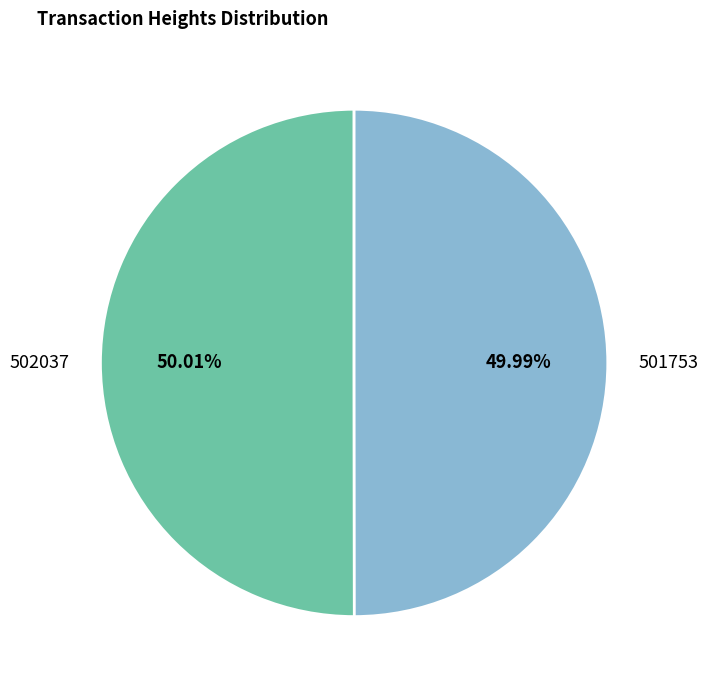

Is the sum of 502037 and 501753 greater than half?

Yes